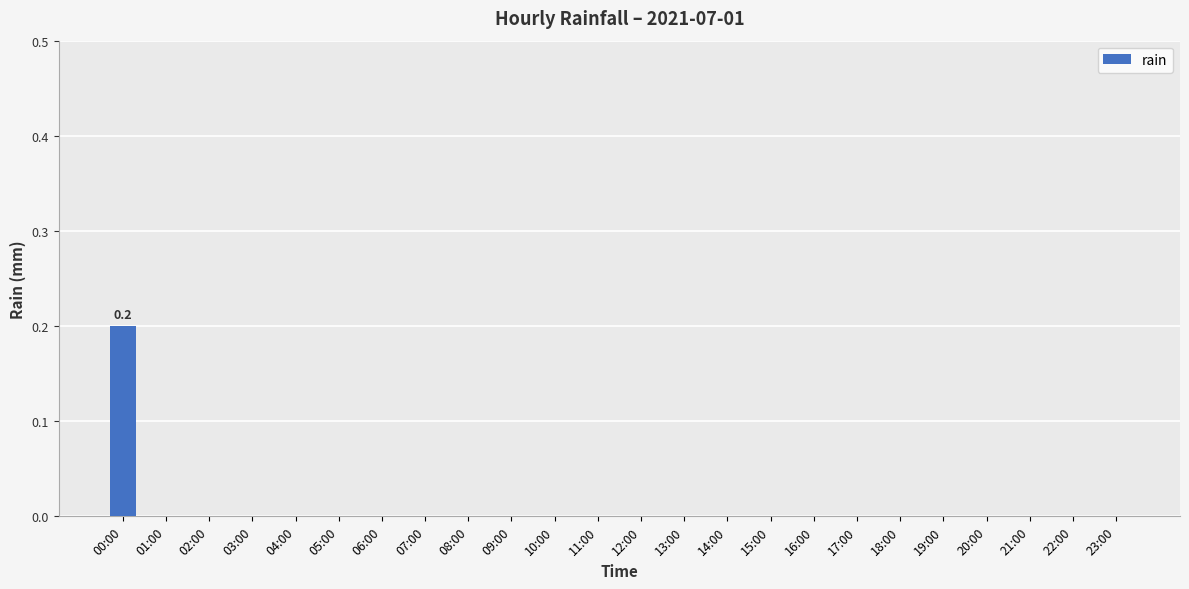

Are the bars horizontal?

No